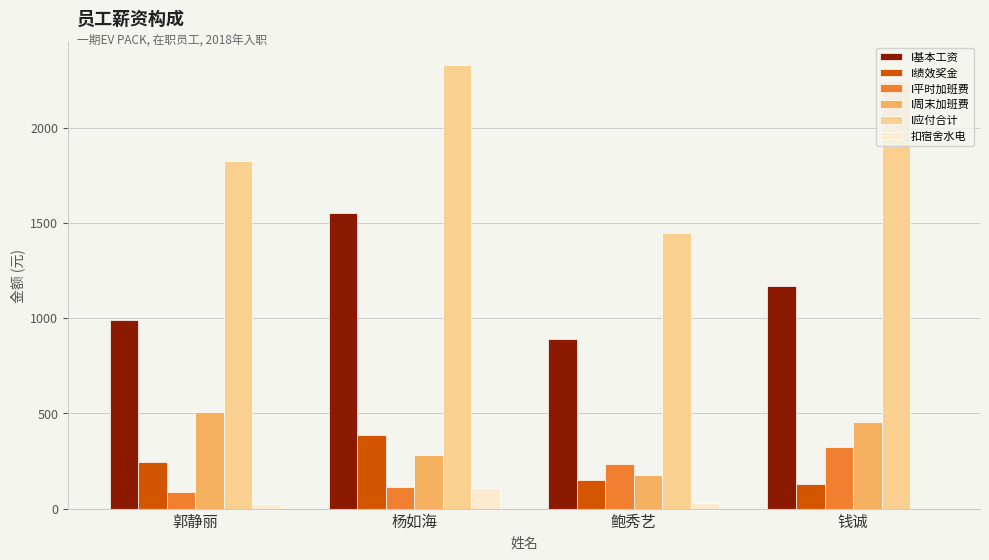

What are all the series names shown in the legend?

I基本工资, I绩效奖金, I平时加班费, I周末加班费, I应付合计, 扣宿舍水电